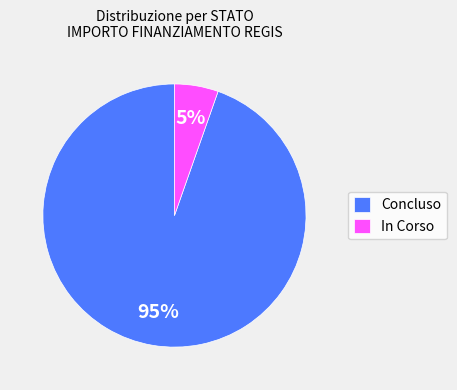

Rank the categories by value from highest to lowest.

Concluso, In Corso